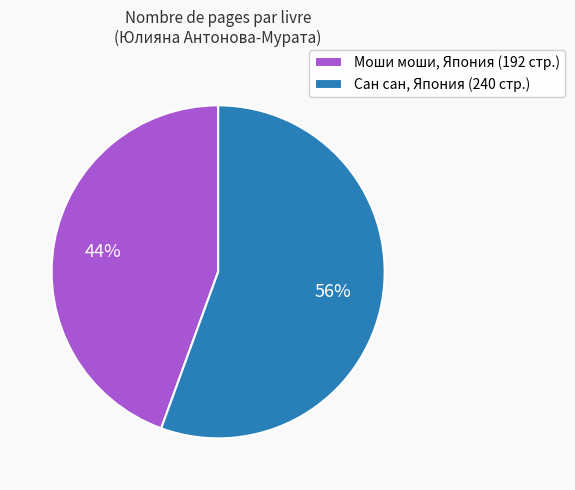

To the nearest percent, what percentage of the pie is Моши моши, Япония (192 стр.)?

44%